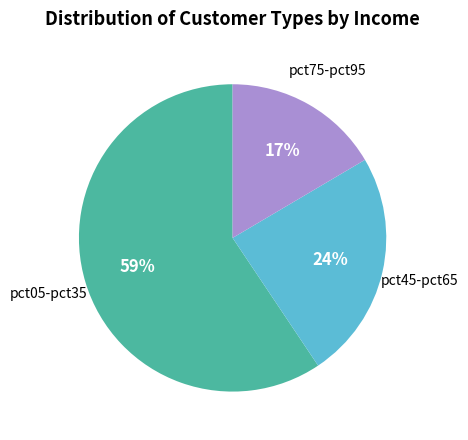

Is there any slice that represents more than half of the pie?

Yes